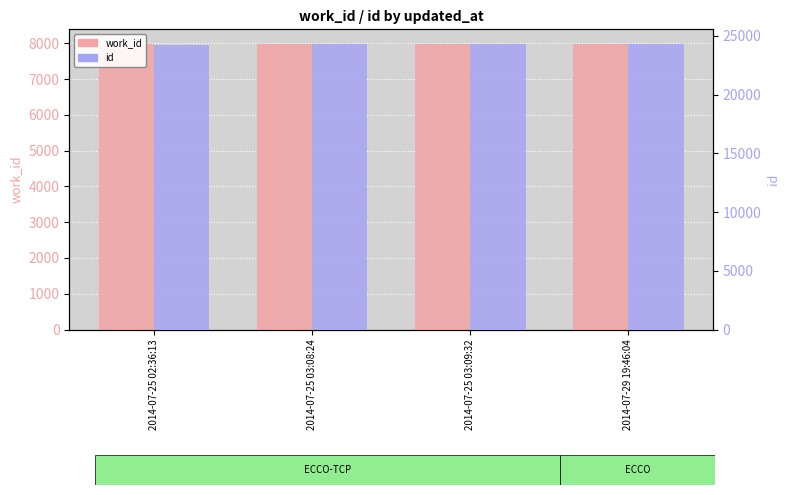

At 2014-07-25 03:09:32, list the series in order from smallest to largest.

work_id, id